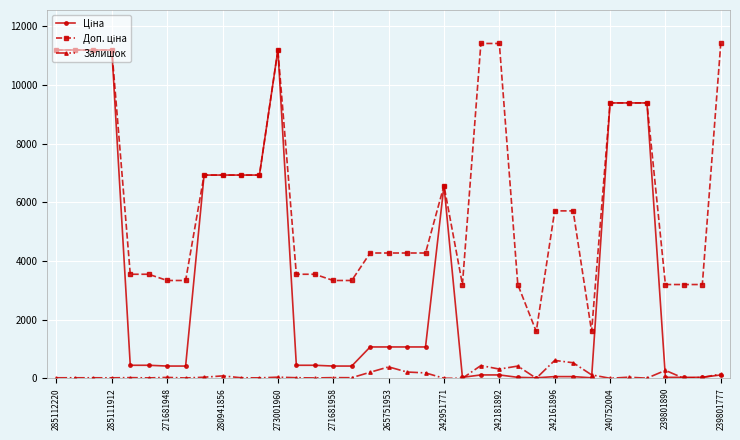

True or false: Залишок has more than 2 points higher than both neighbors.

True